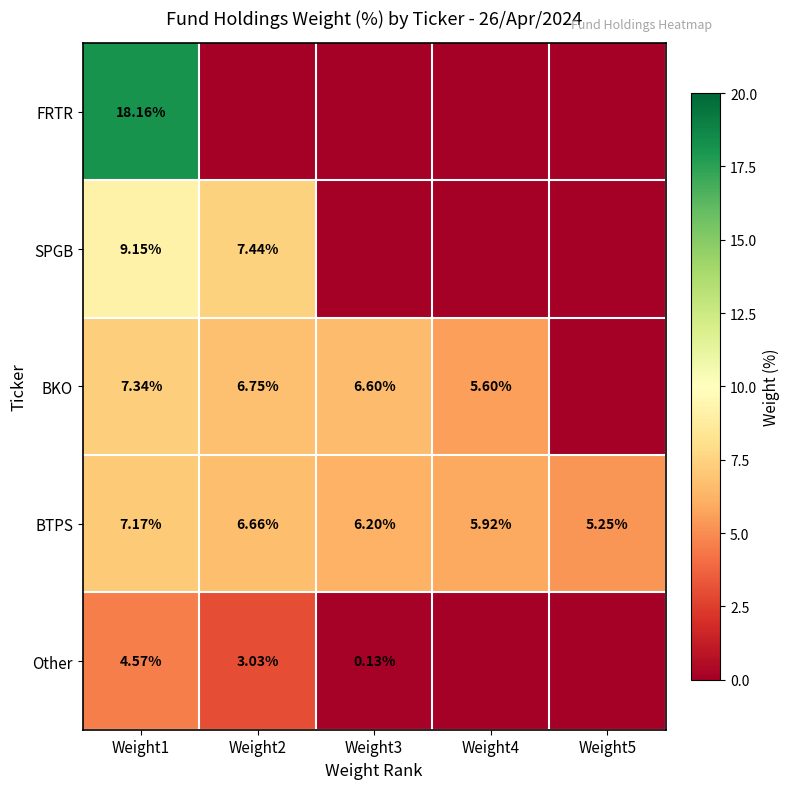

How many data points in BTPS are above 6?

3